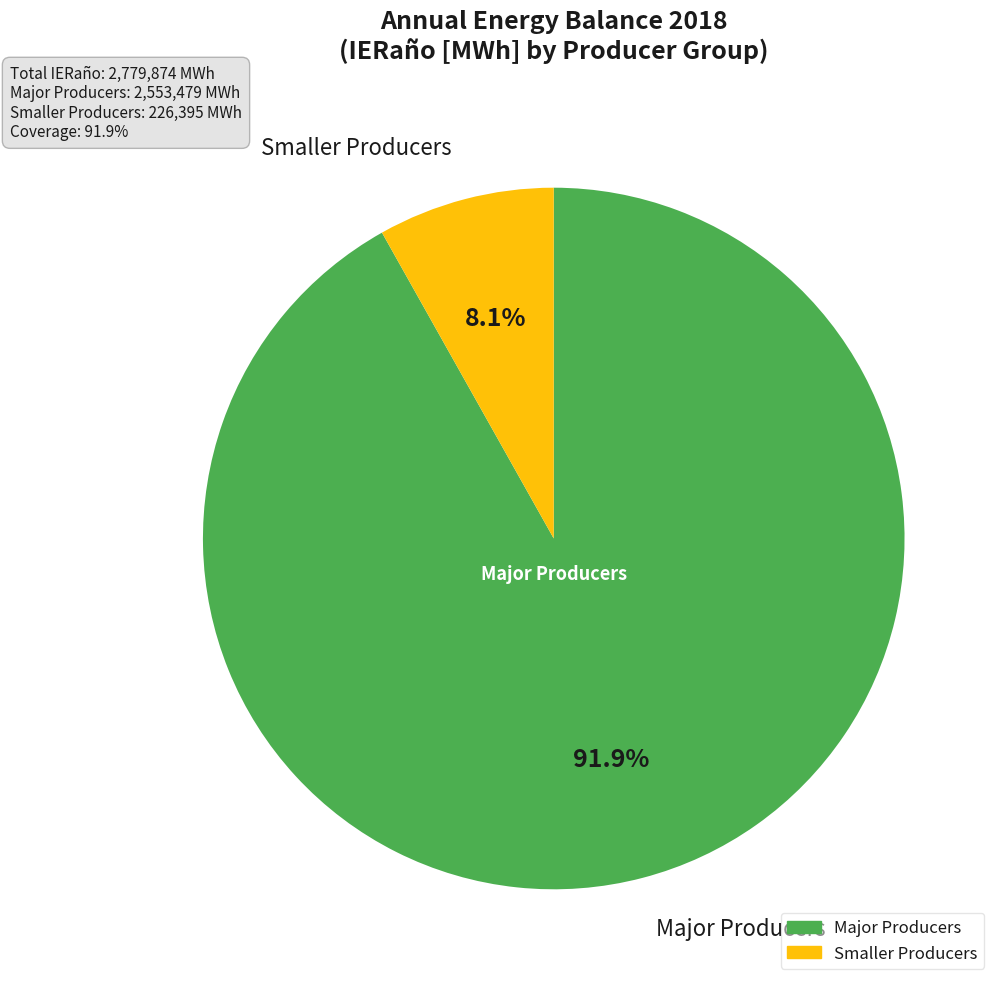

Does any single category account for the majority?

Yes